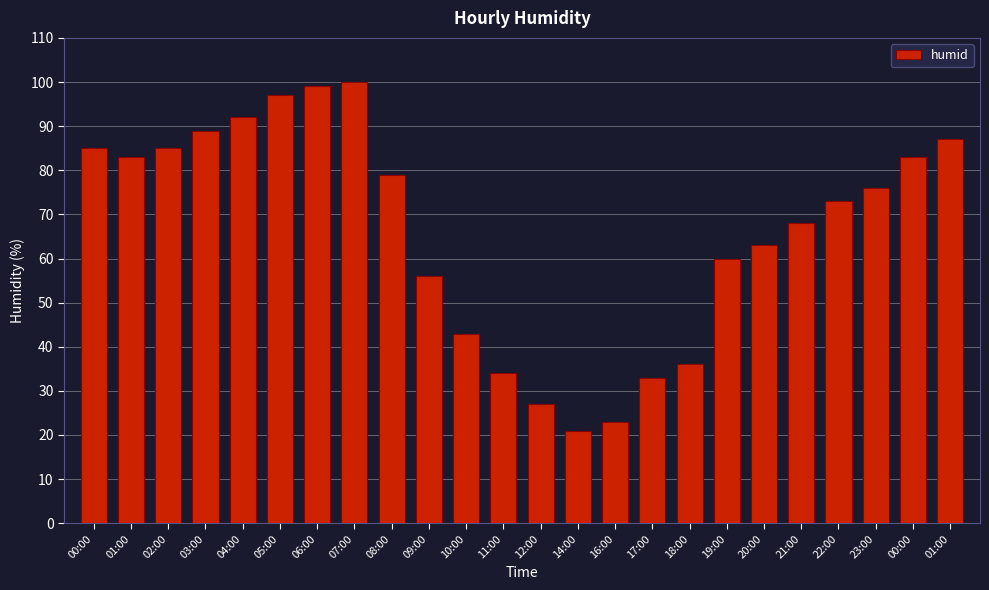

Reading left to right, list all the values displayed in this chart.

00:00=85	01:00=83	02:00=85	03:00=89	04:00=92	05:00=97	06:00=99	07:00=100	08:00=79	09:00=56	10:00=43	11:00=34	12:00=27	14:00=21	16:00=23	17:00=33	18:00=36	19:00=60	20:00=63	21:00=68	22:00=73	23:00=76	00:00=83	01:00=87